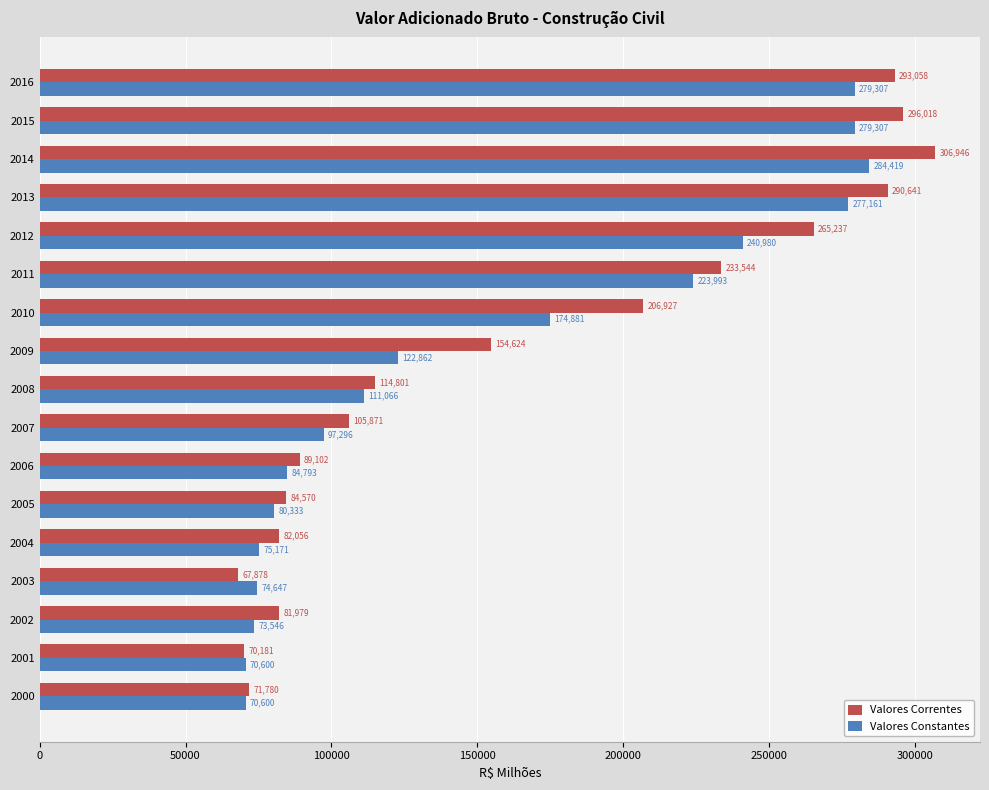

What is the average value of the Valores Correntes series?

165601.1